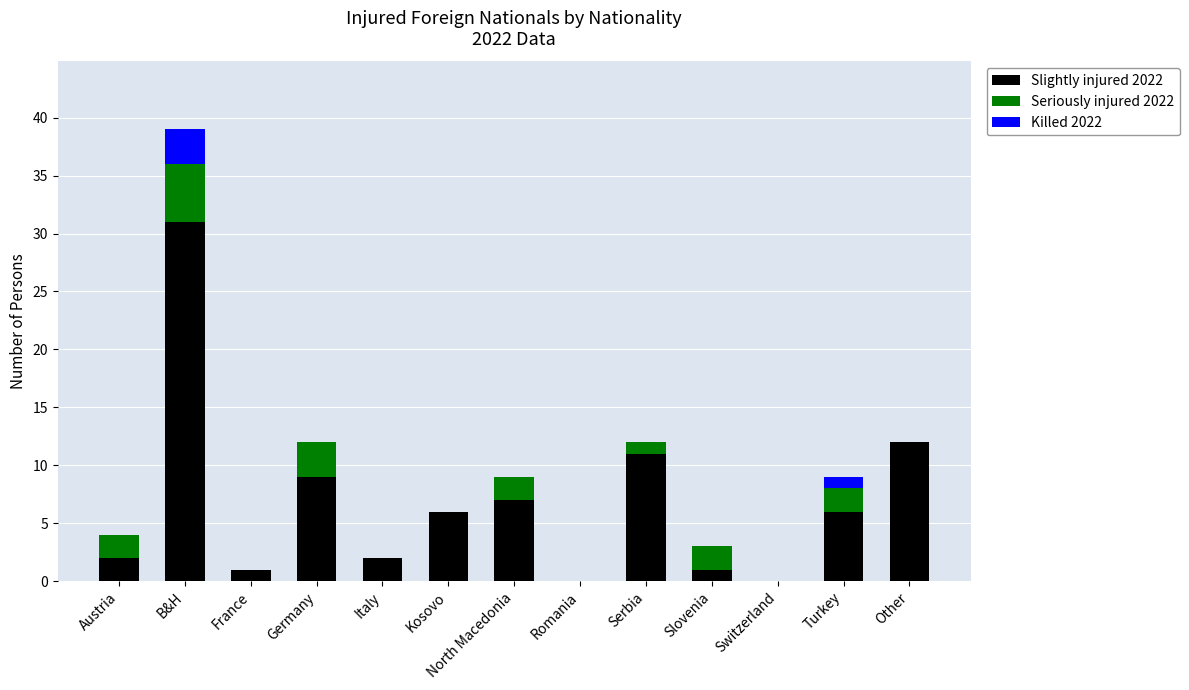

At which label does Slightly injured 2022 reach its peak?

B&H